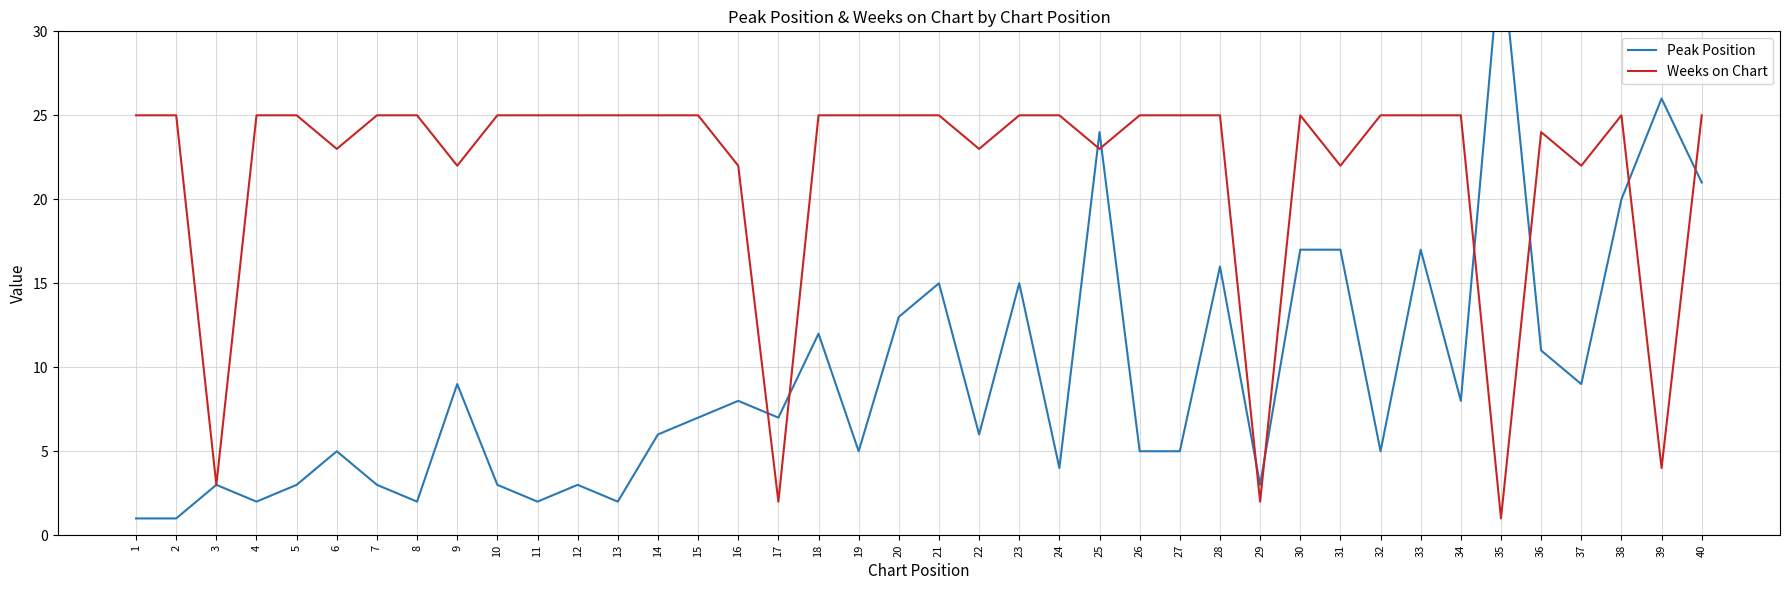

What is the spread (max minus min) of values at 33?

8